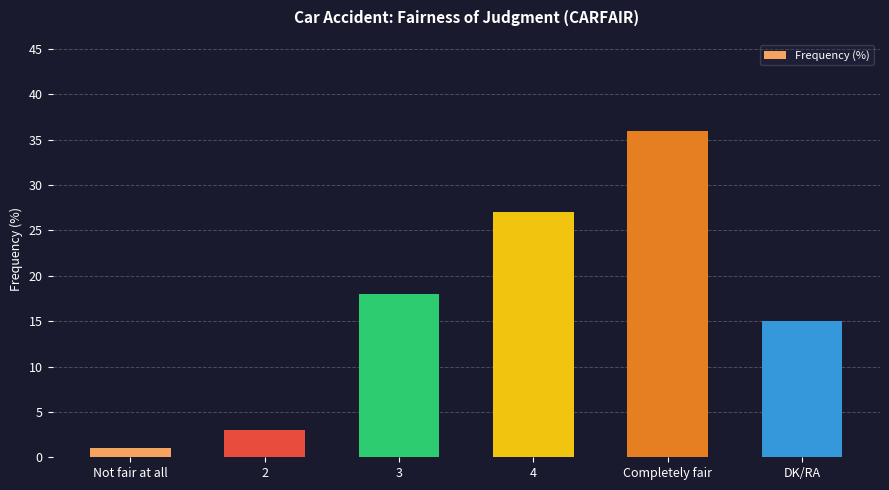

What position from the right is Not fair at all?

6